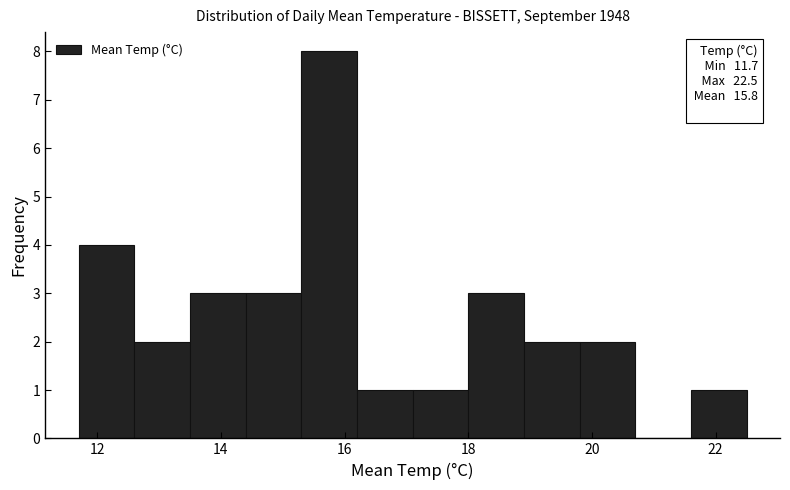

Which range on the x-axis has the tallest bar?

15.3 to 16.2